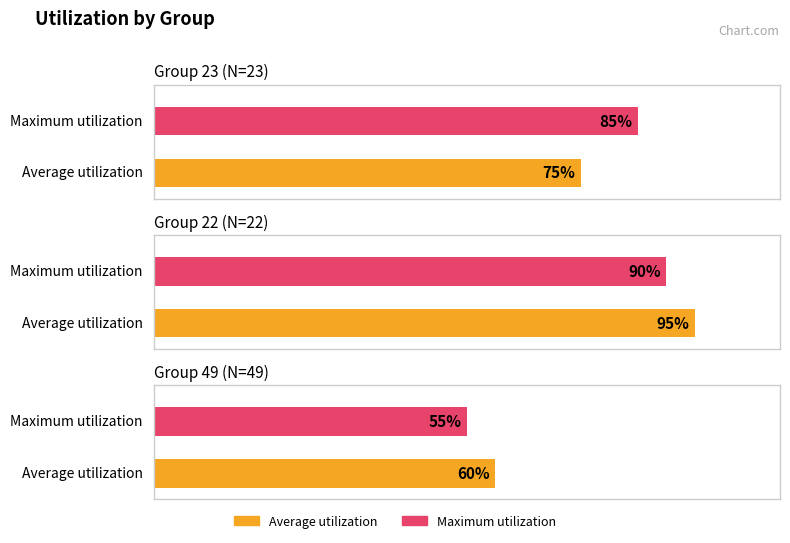

Reading right to left, list all the values displayed in this chart.

Average utilization: 49=60	22=95	23=75
Maximum utilization: 49=55	22=90	23=85